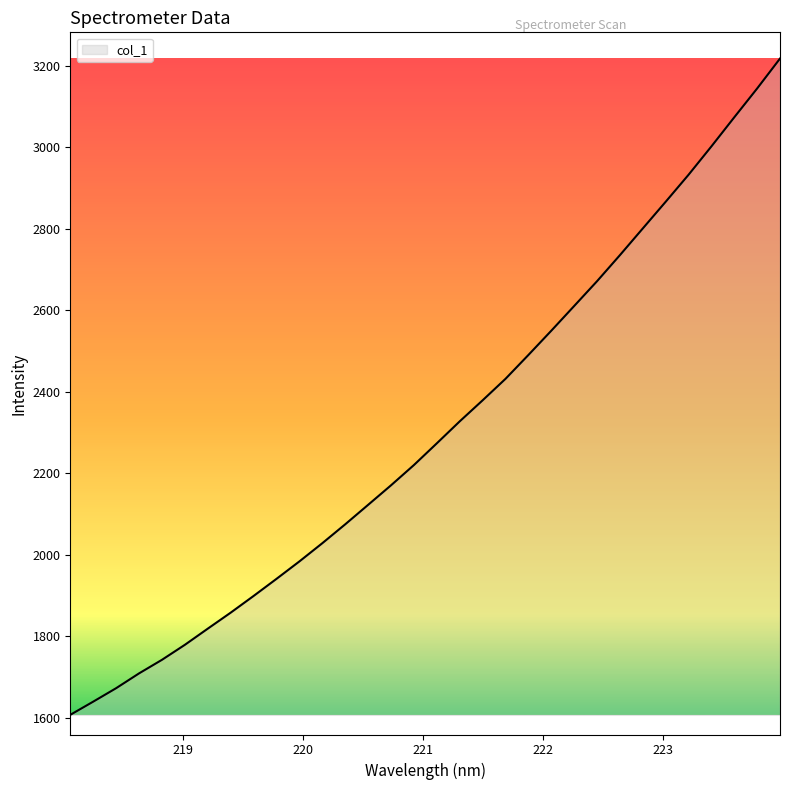

What is the difference between the maximum and minimum values?

1609.8